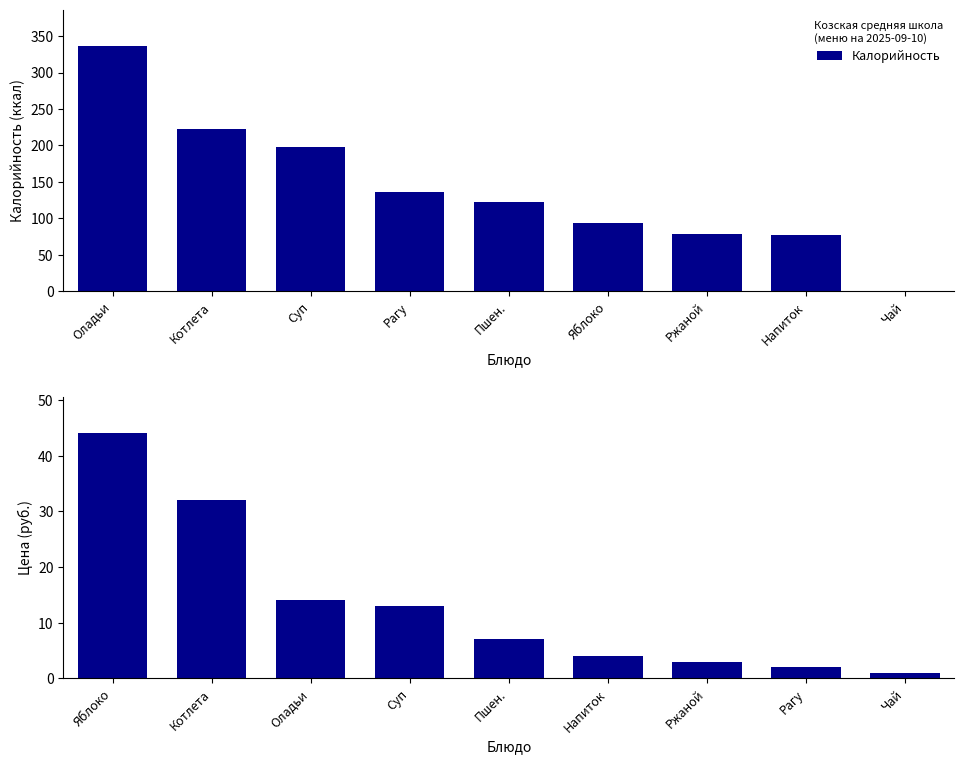

True or false: Калорийность has a value of 122 at Пшен..

True